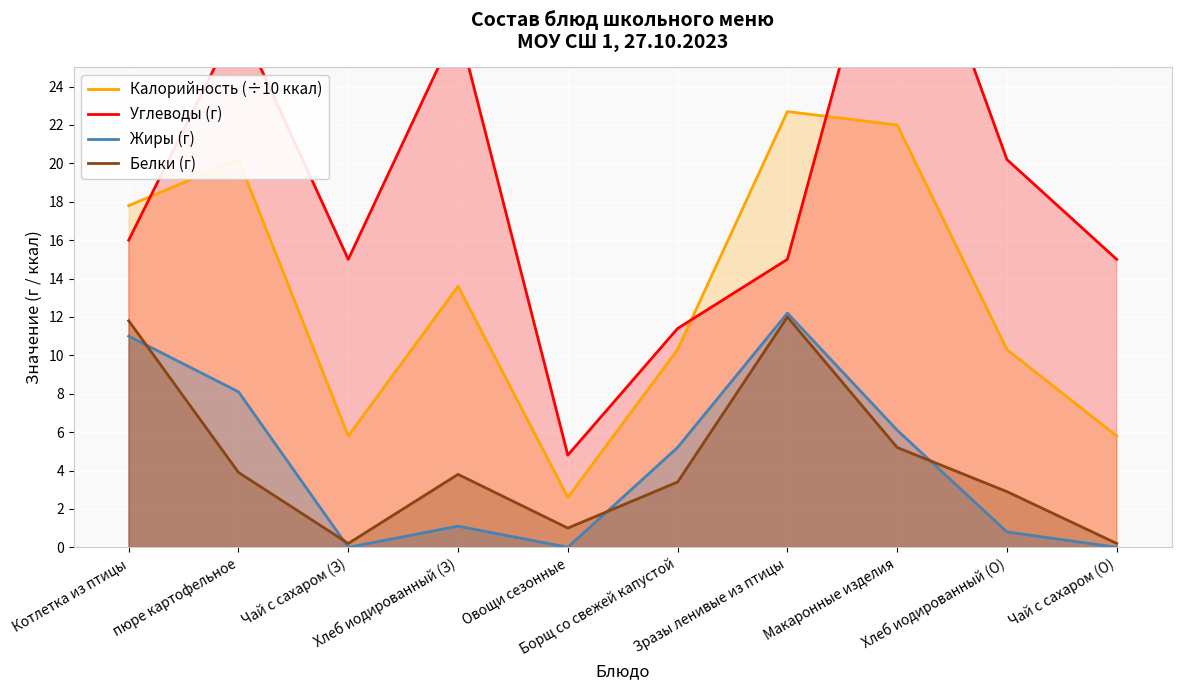

Reading left to right, list all the values displayed in this chart.

Калорийность (÷10 ккал): 17.8	20.2	5.8	13.6	2.6	10.3	22.7	22.0	10.3	5.8
Углеводы (г): 16.0	27.5	15.0	27.2	4.8	11.4	15.0	36.0	20.2	15.0
Жиры (г): 11.0	8.1	0.0	1.1	0.0	5.2	12.2	6.1	0.8	0.0
Белки (г): 11.8	3.9	0.2	3.8	1.0	3.4	12.0	5.2	2.9	0.2